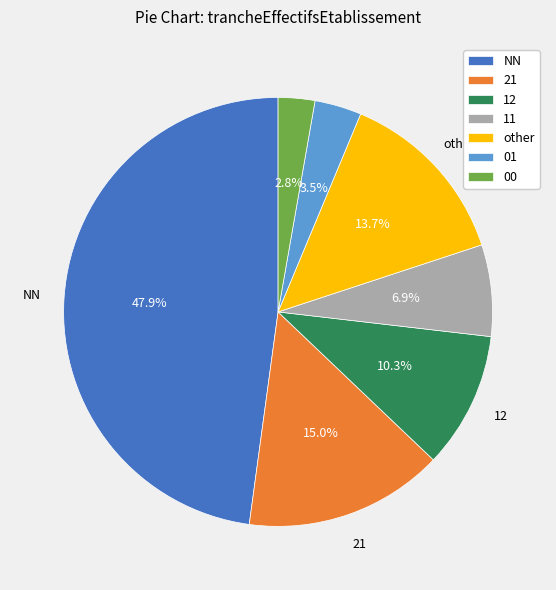

How many slices are in this pie chart?

7